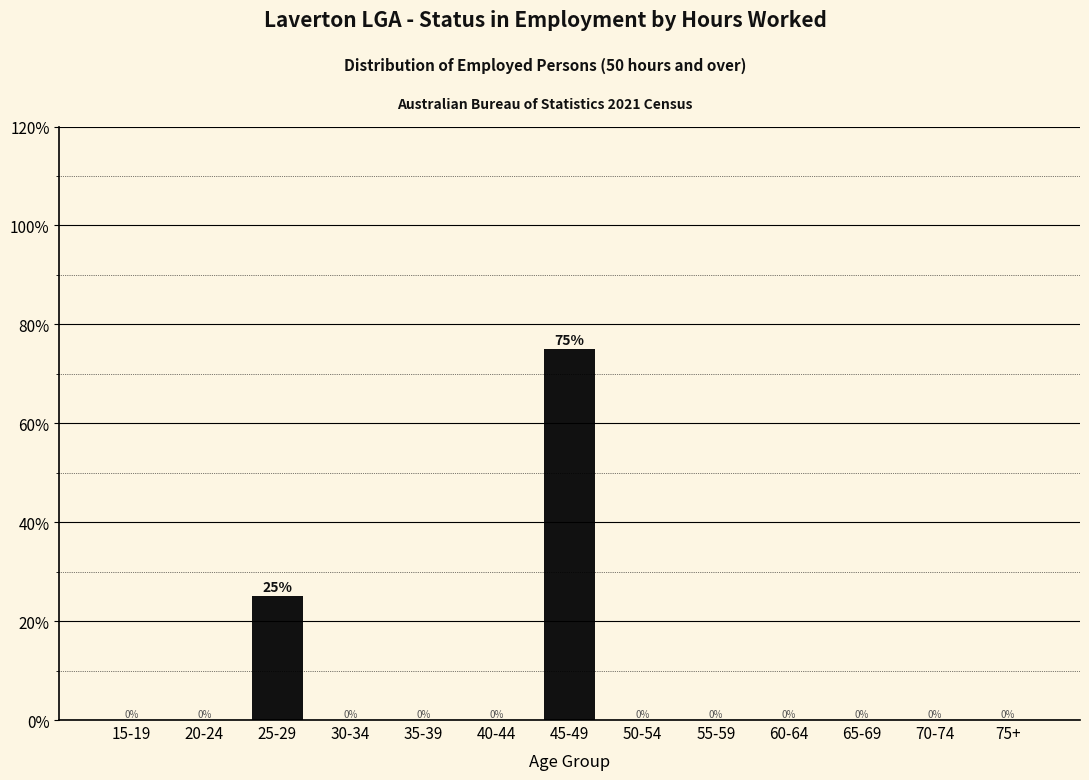

Reading left to right, what are all the values shown in this chart?

15-19=0	20-24=0	25-29=25	30-34=0	35-39=0	40-44=0	45-49=75	50-54=0	55-59=0	60-64=0	65-69=0	70-74=0	75+=0